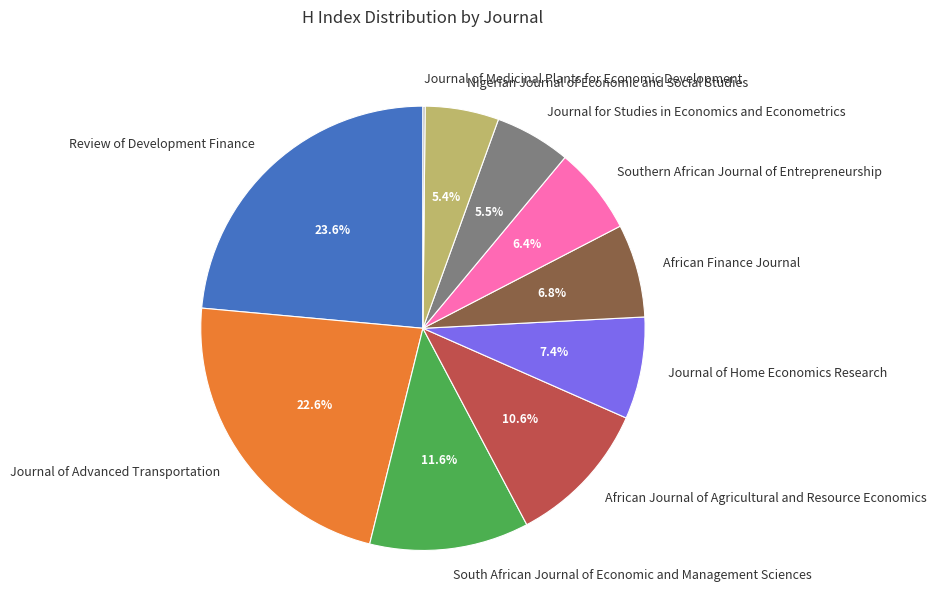

What is the largest slice in the pie chart?

Review of Development Finance